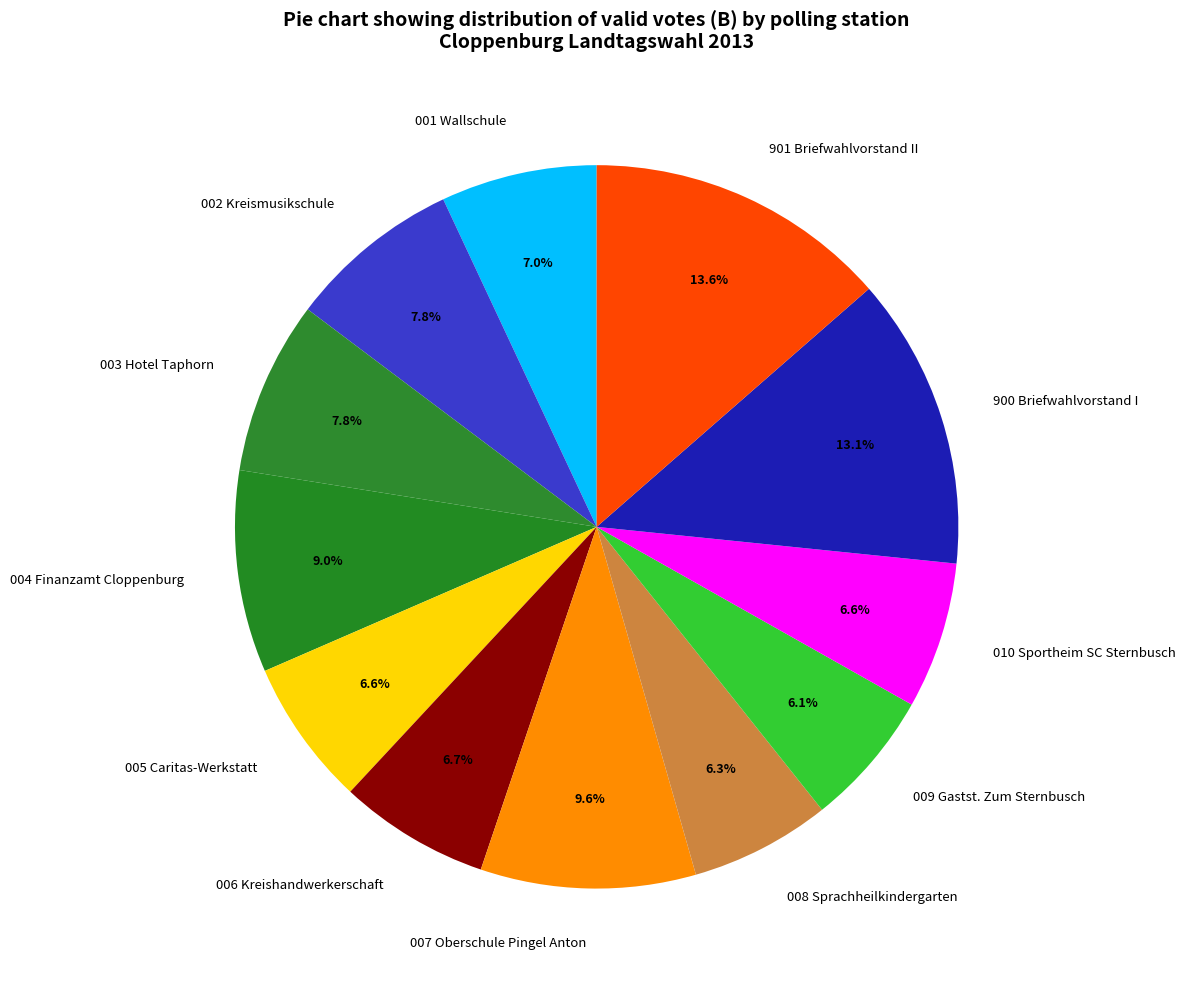

Which category has the biggest portion of the pie?

901 Briefwahlvorstand II